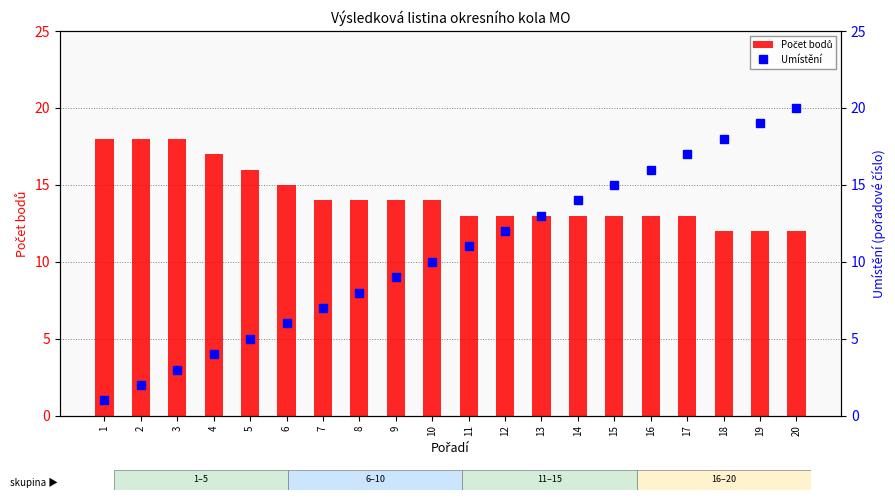

Which label corresponds to the smallest value in the chart?

1